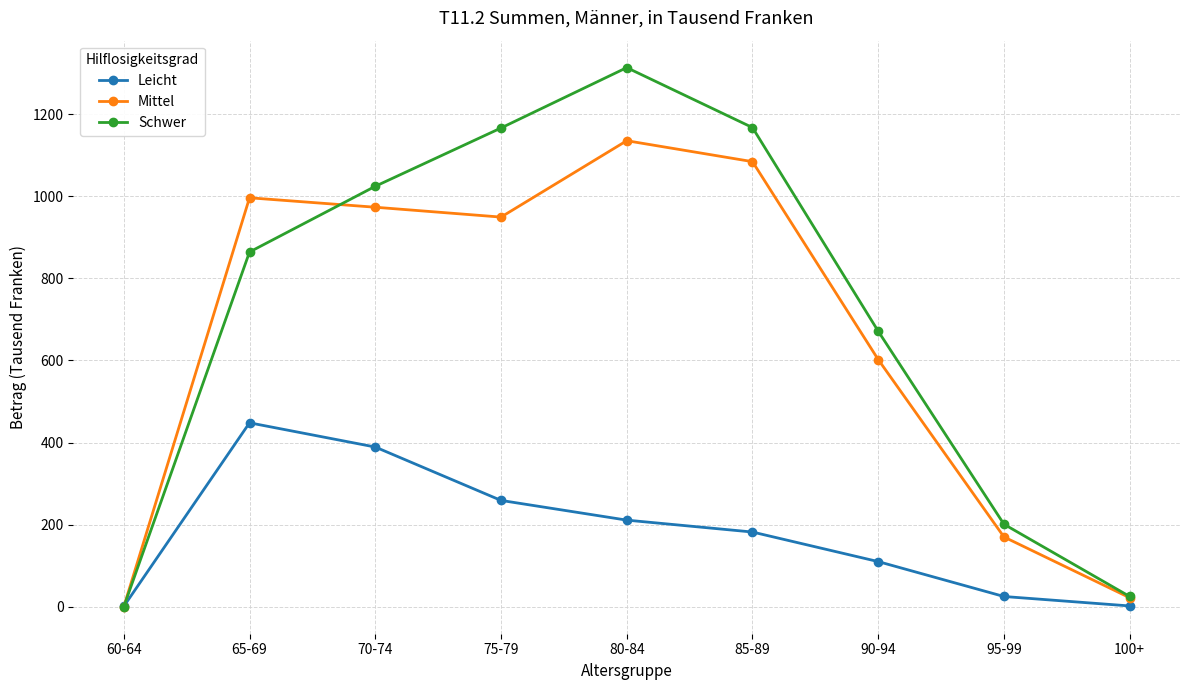

Which series has the widest spread of values?

Schwer